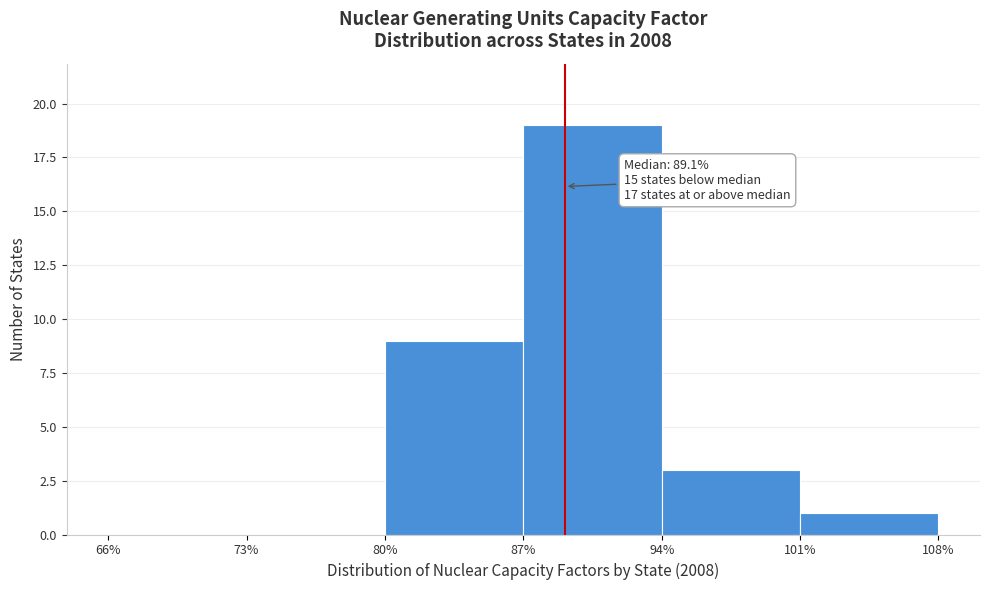

Which range on the x-axis has the tallest bar?

87% to 94%